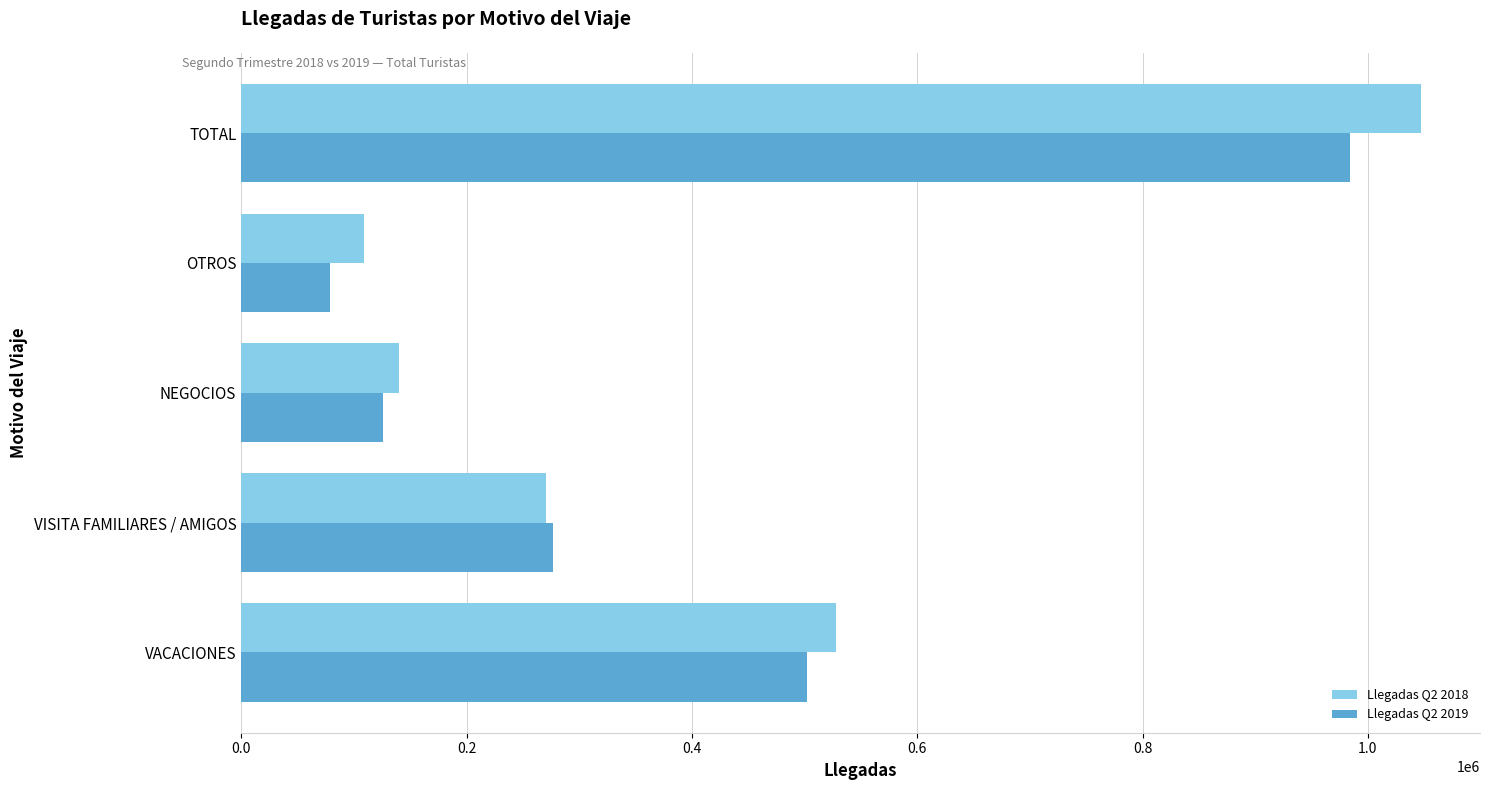

At which category is the sum across all series the highest?

TOTAL